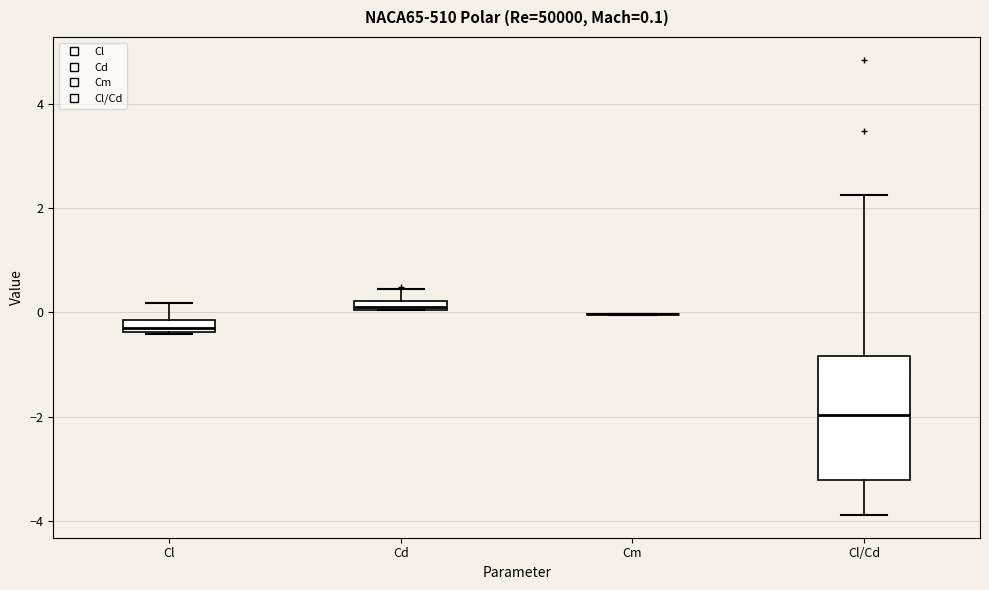

Which box is the tallest, from its lower edge to its upper edge?

Cl/Cd